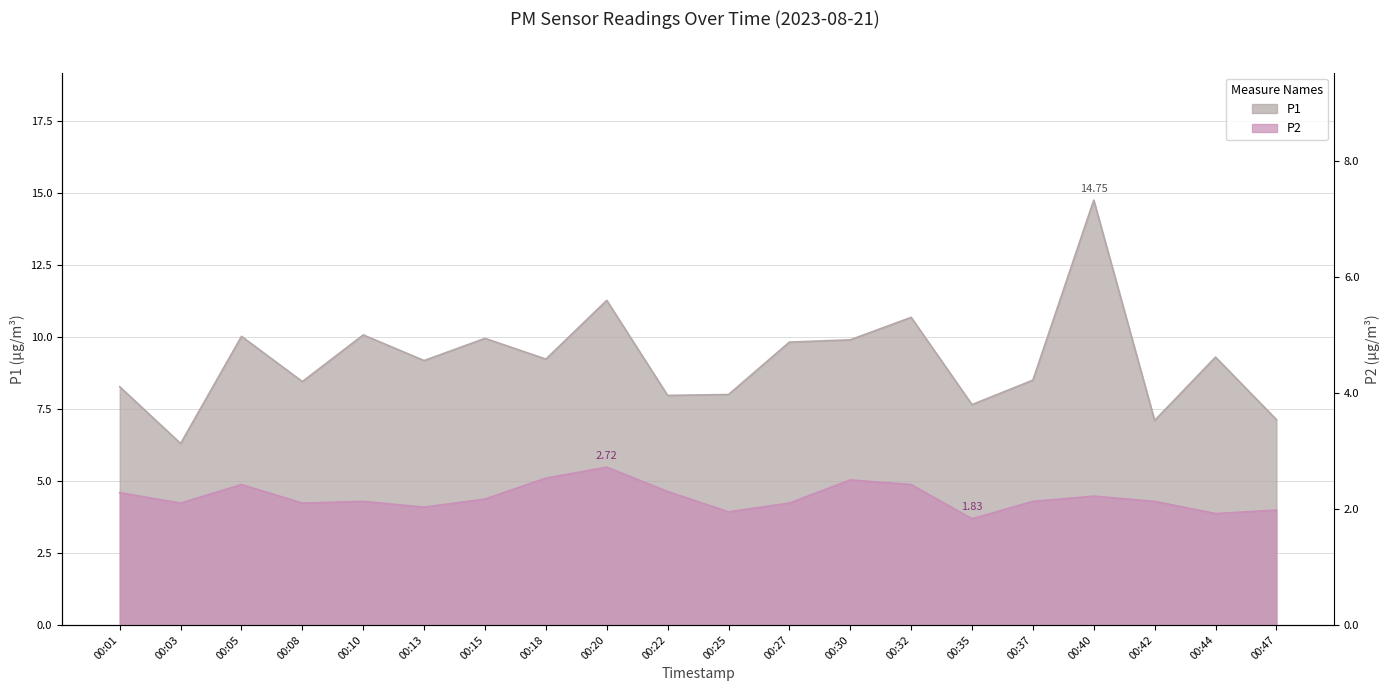

What is the difference between the second highest and second lowest values in the P1 series?

4.2